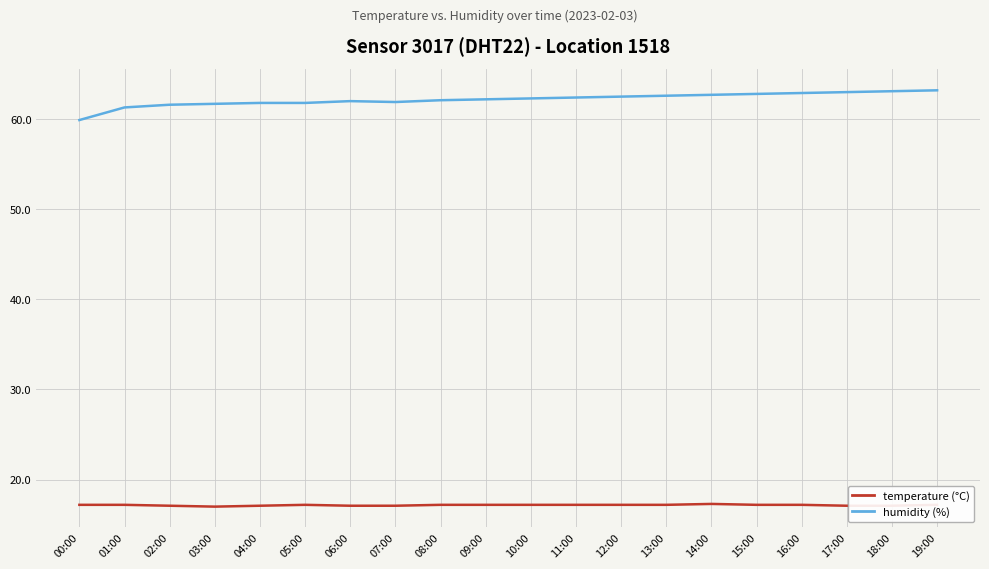

What is the maximum value shown in the chart?

63.2